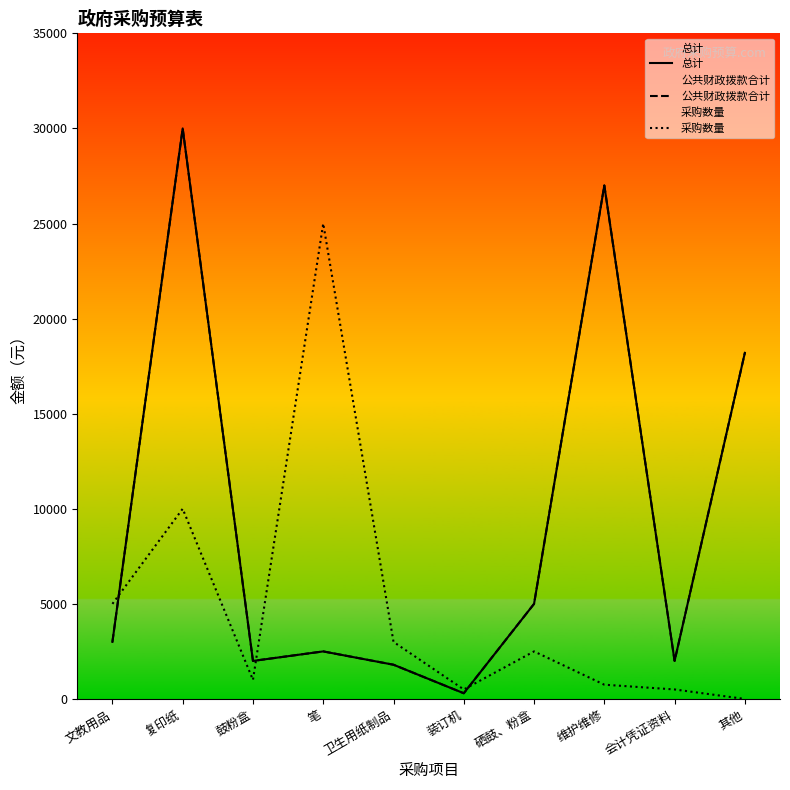

In 总计, how many points are higher than both neighbors (excluding endpoints)?

3